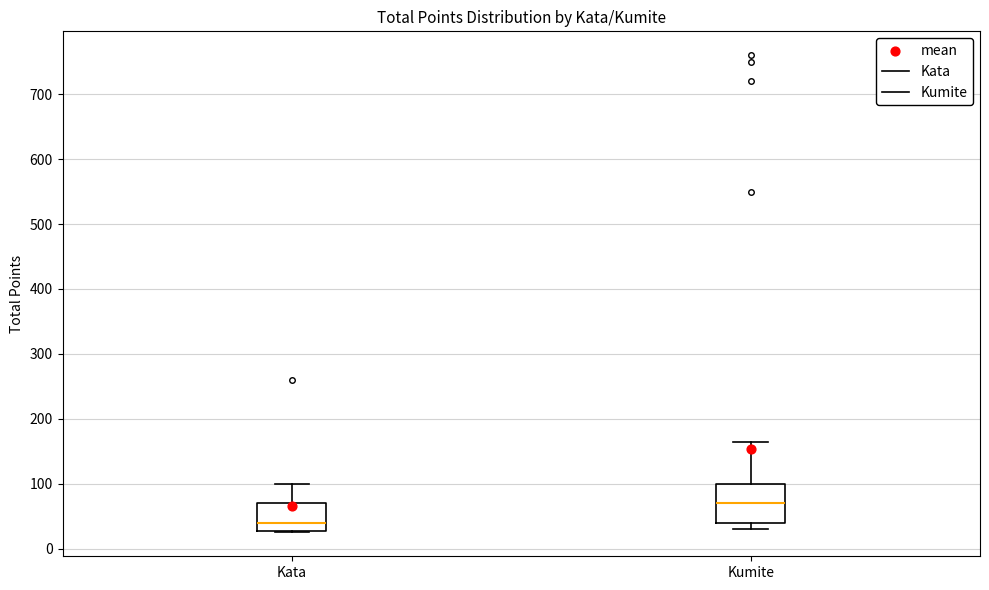

Comparing the boxes themselves (not the whiskers), which one is the tallest?

Kumite